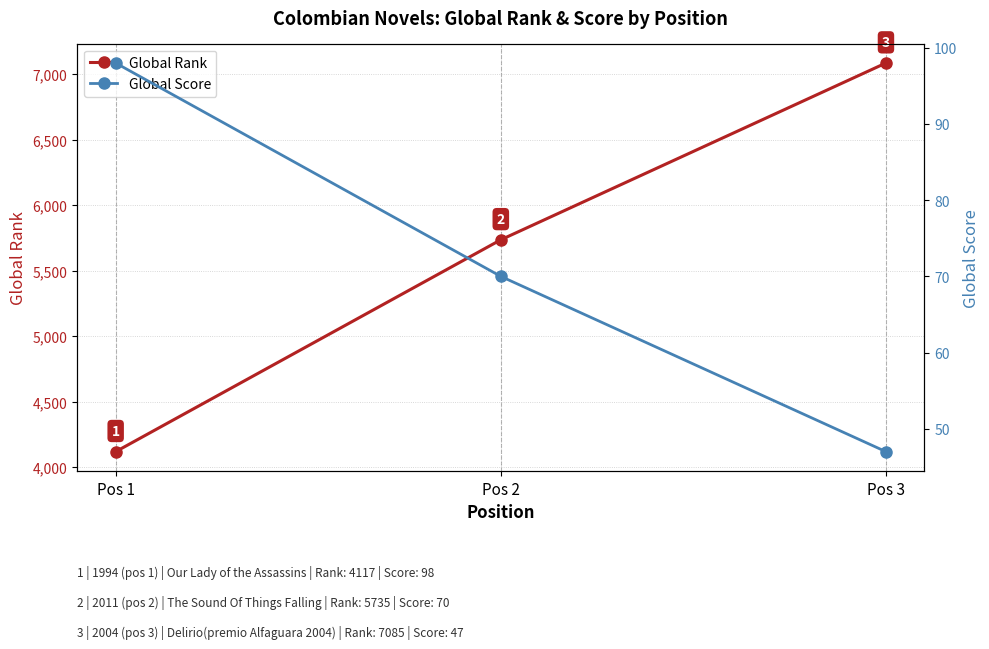

What is the minimum value shown in the chart?

47